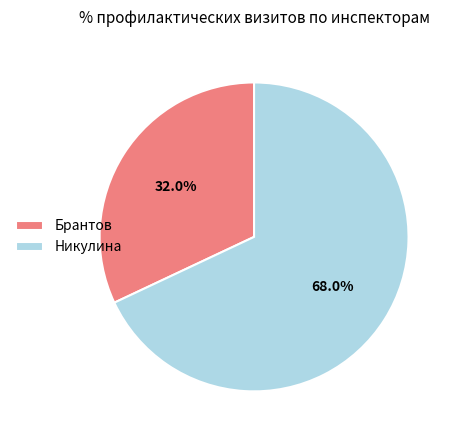

What is the smallest slice in the pie chart?

Брантов